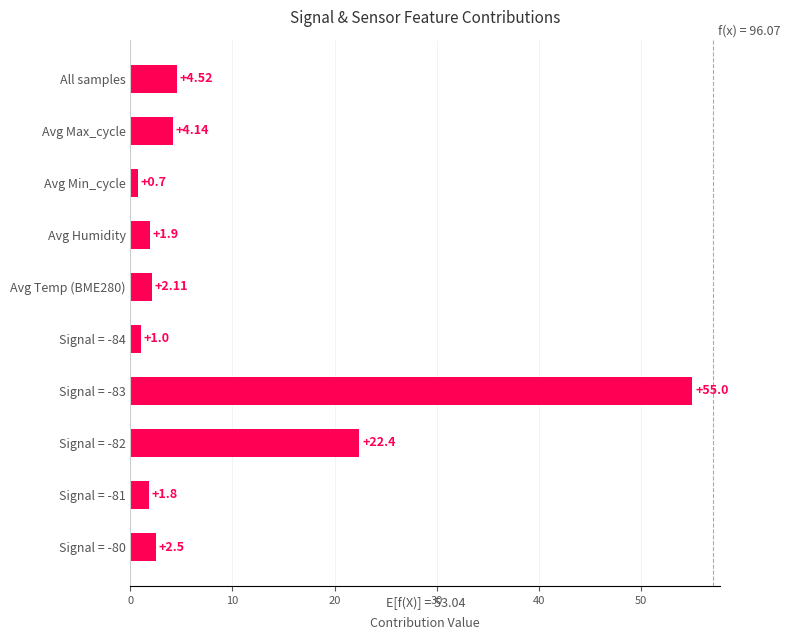

What is the sum of the values at Signal = -81 and All samples?

6.3